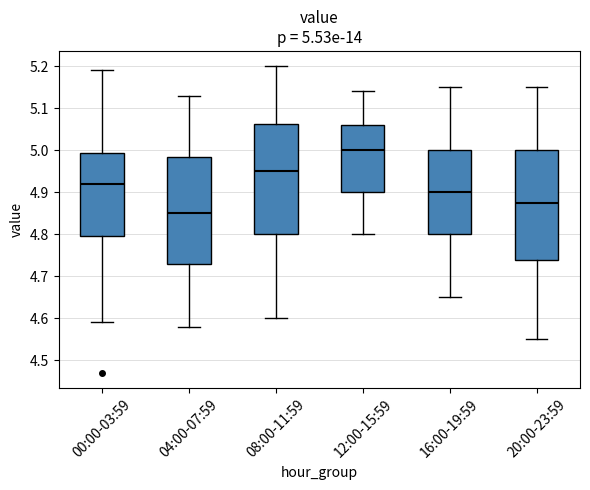

Which box has the highest median line?

12:00-15:59